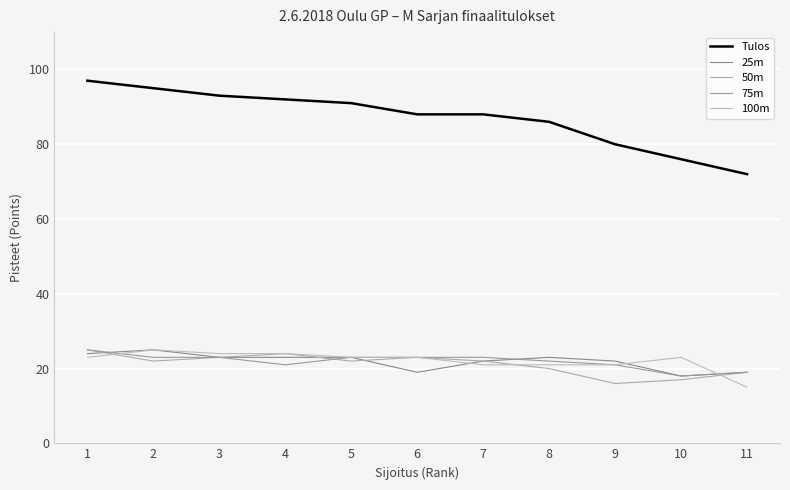

True or false: 75m has a value of 22 at 8.

True